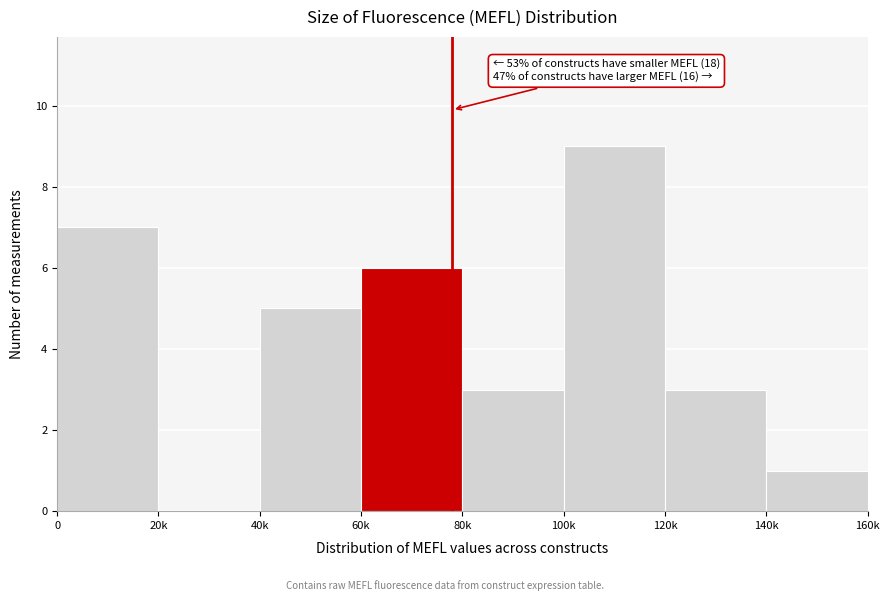

Reading left to right, list all the values displayed in this chart.

0=7	20k=0	40k=5	60k=6	80k=3	100k=9	120k=3	140k=1